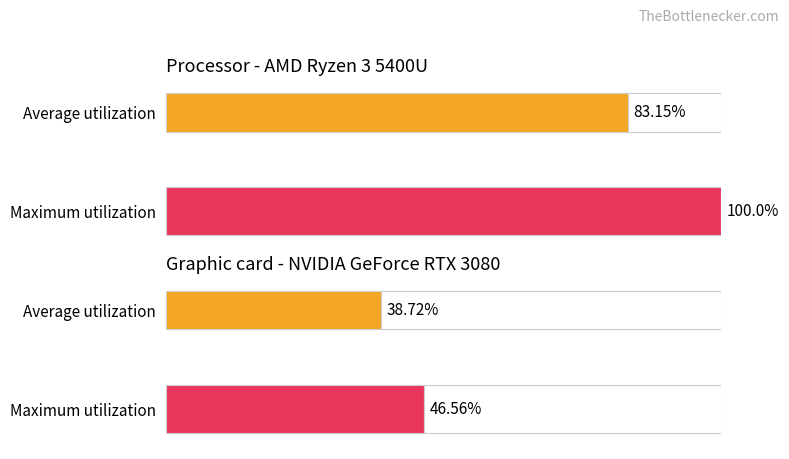

The value of Average utilization at I is 45. True or false?

False